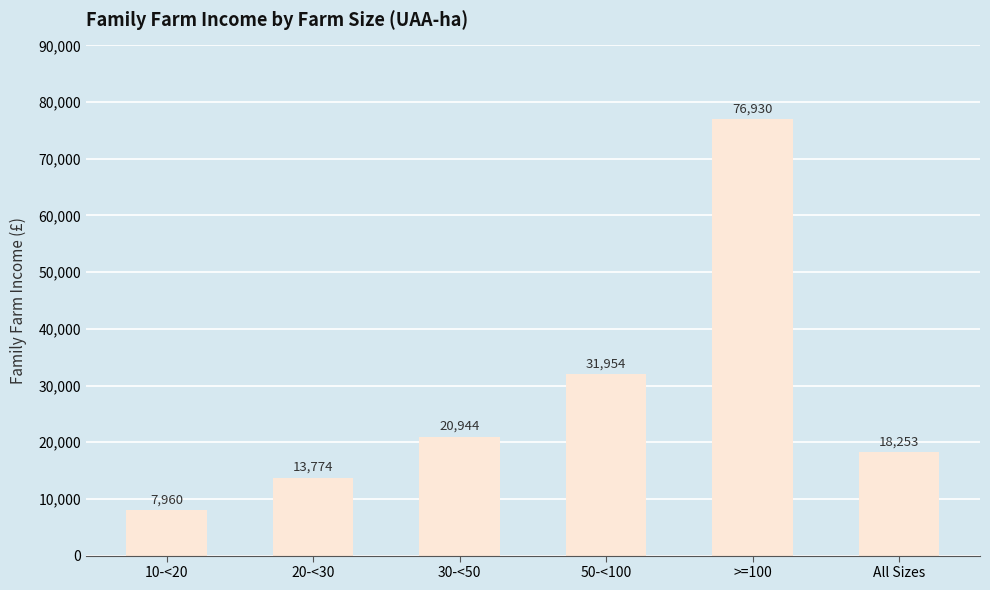

What is the sum of the values at 30-<50 and All Sizes?

39197